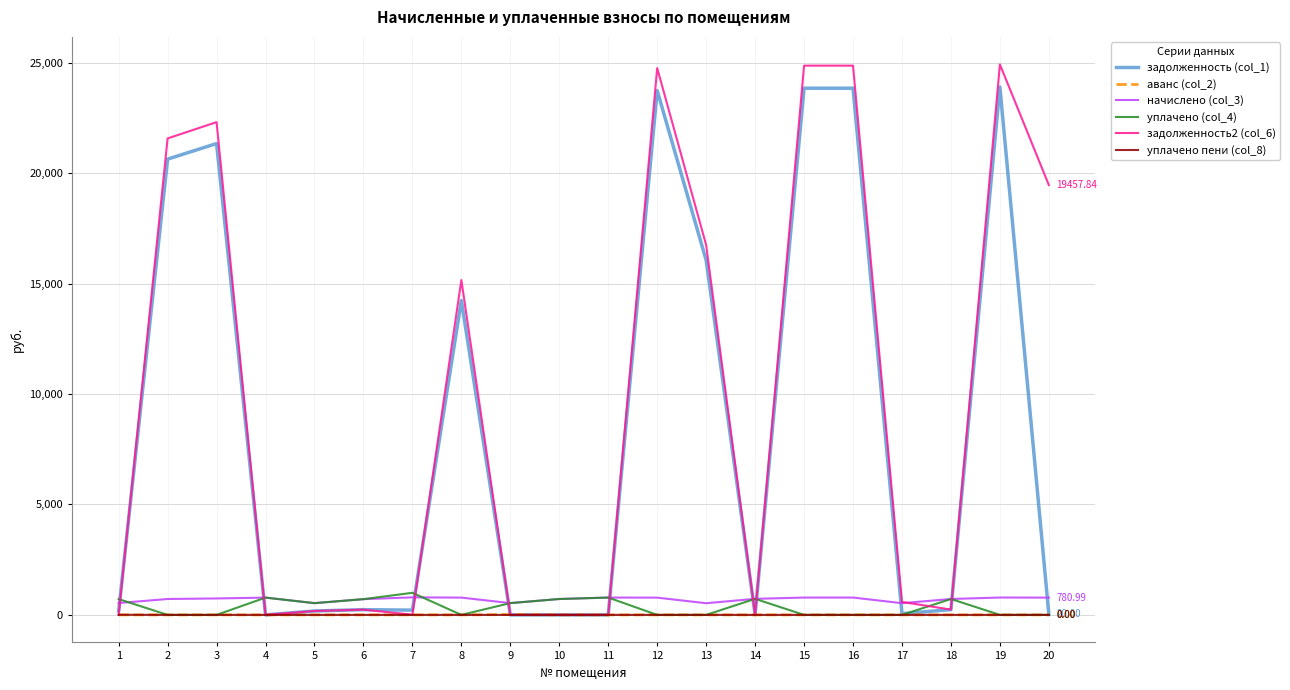

Which series has the largest total across all categories?

задолженность2 (col_6)